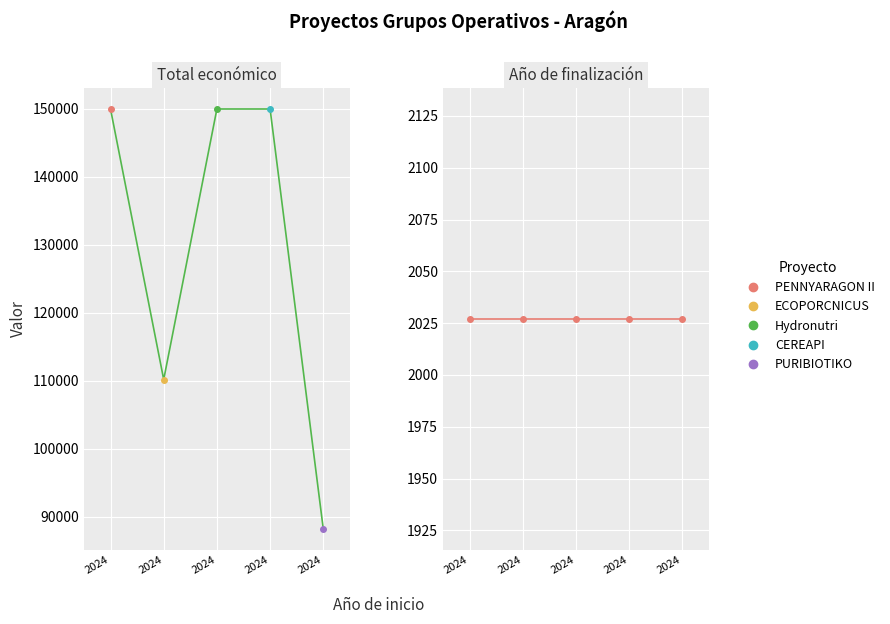

What is the value of the 1st point from the left?

150000